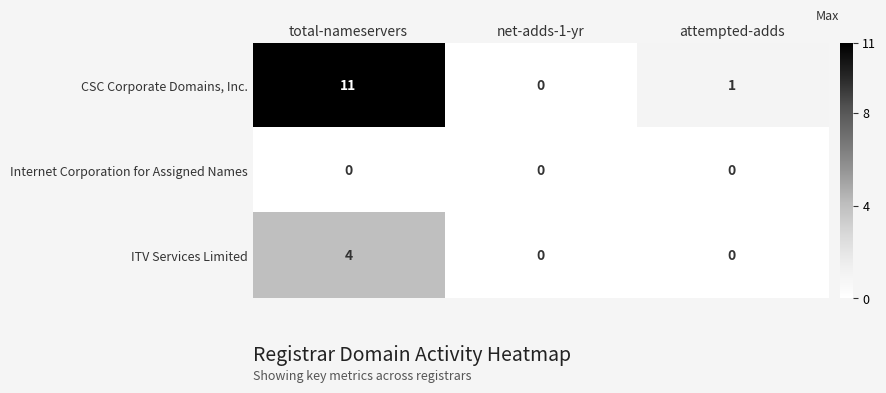

Count the ITV Services Limited values in the range 0 to 4.

3